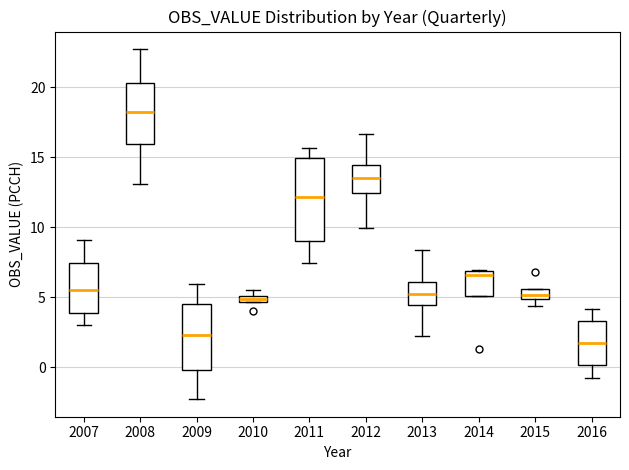

Which box is the tallest, from its lower edge to its upper edge?

2011